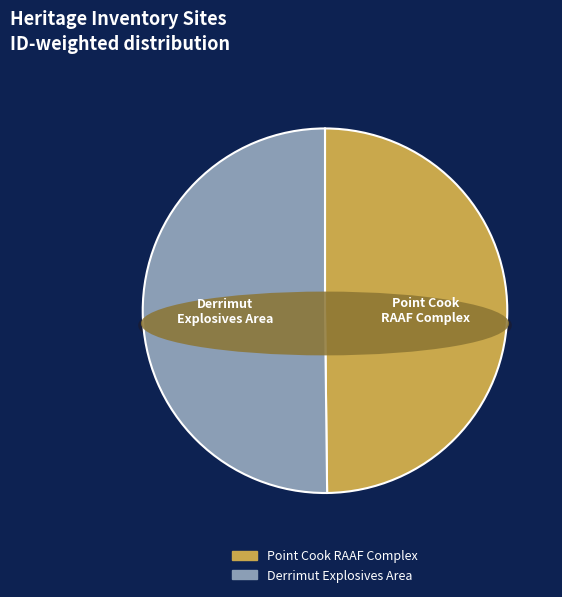

Does any single category account for the majority?

Yes